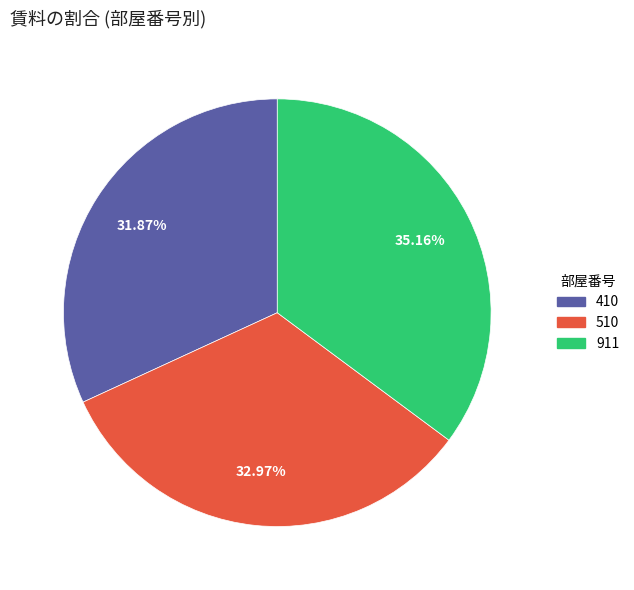

Combined, what portion of the pie is 510 and 410?

64.8%